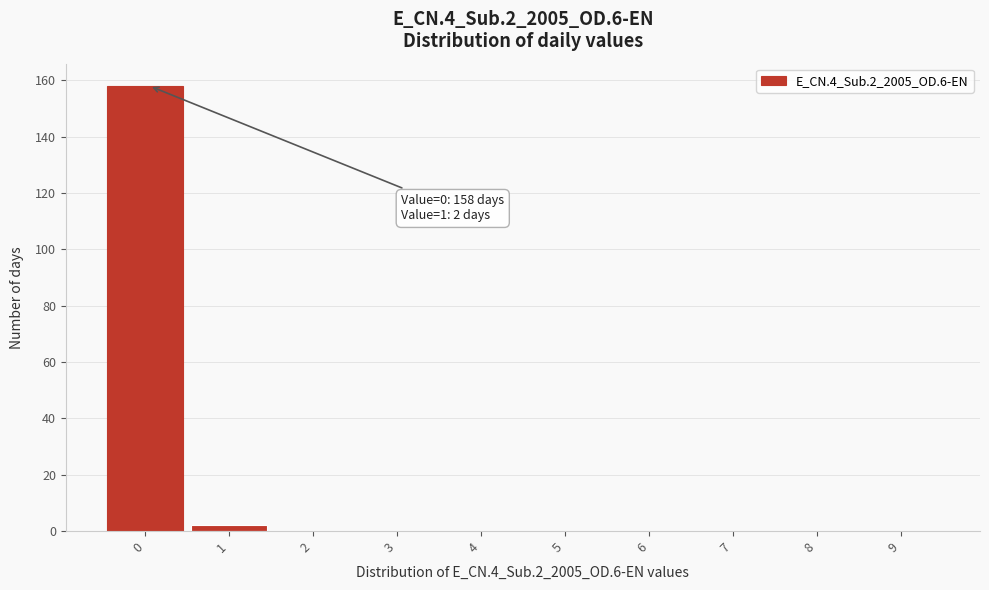

Reading left to right, extract all data points from this chart.

0=158	1=2	2=0	3=0	4=0	5=0	6=0	7=0	8=0	9=0